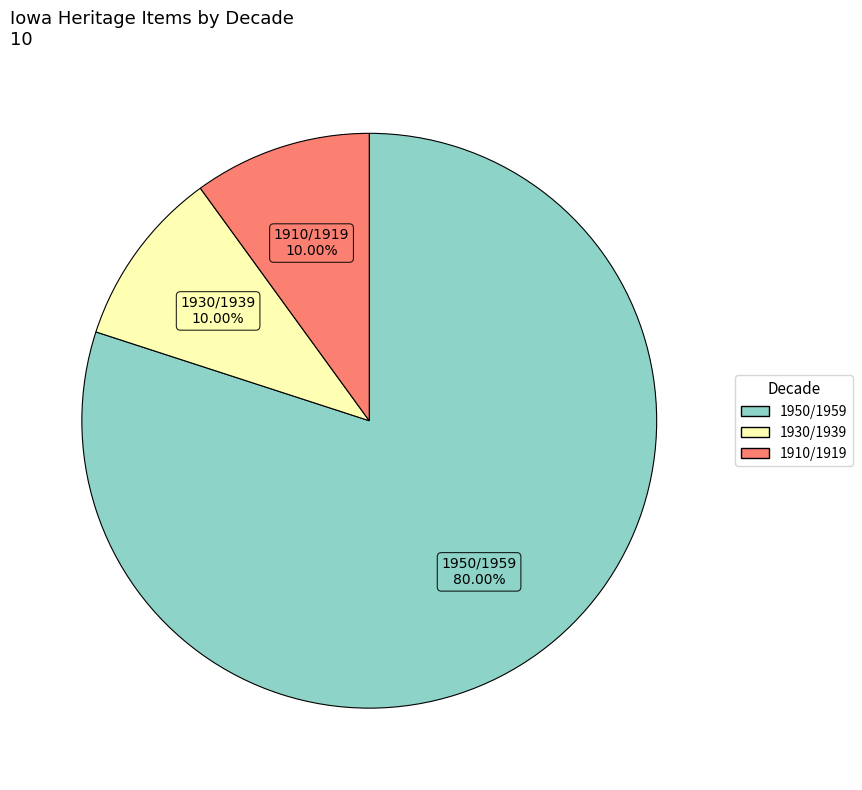

Is there a majority slice in this chart?

Yes